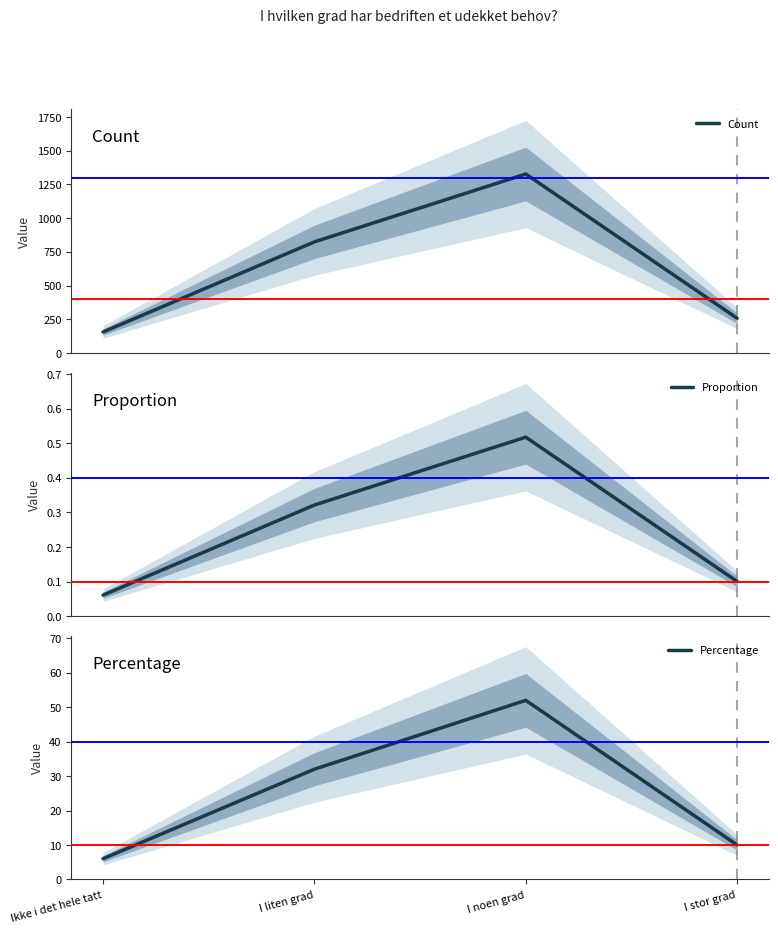

What is the difference between the second highest and minimum values in the Percentage series?

26